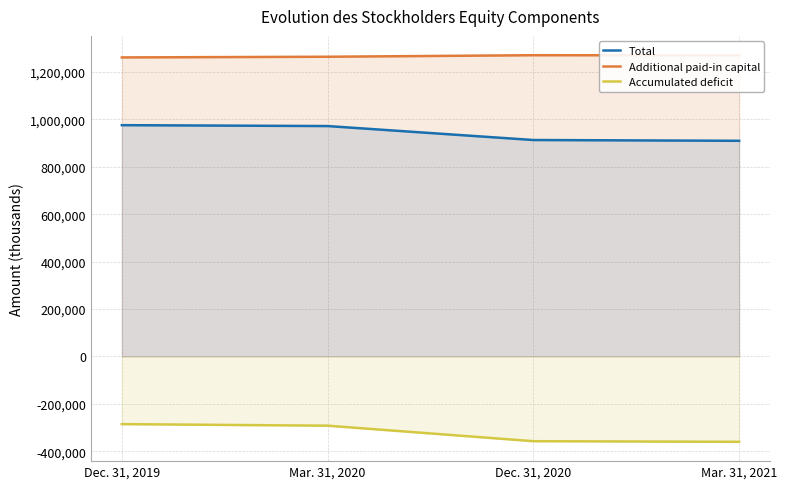

Rank the categories by Total value from highest to lowest.

Dec. 31, 2019, Mar. 31, 2020, Dec. 31, 2020, Mar. 31, 2021